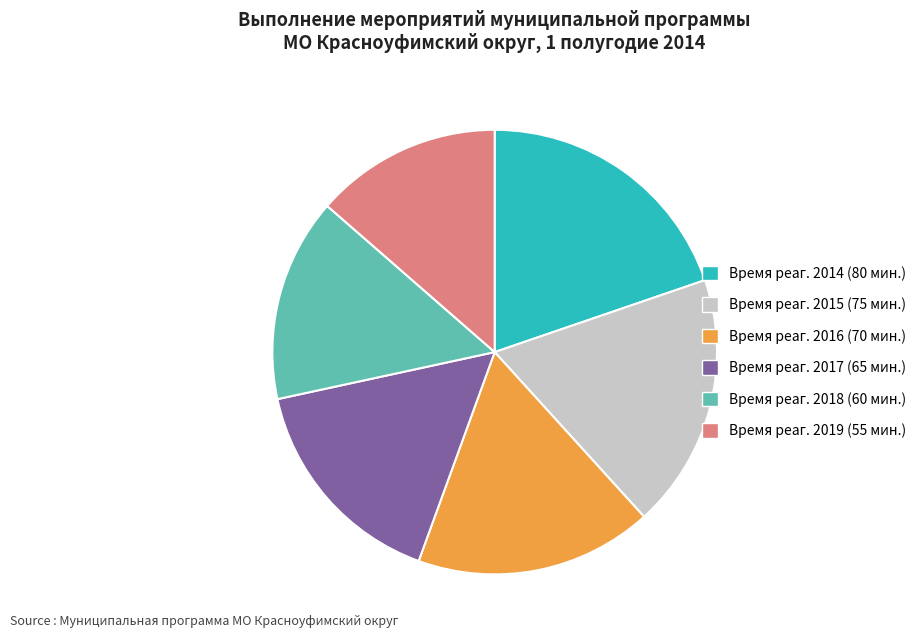

Is there any slice that represents more than half of the pie?

No